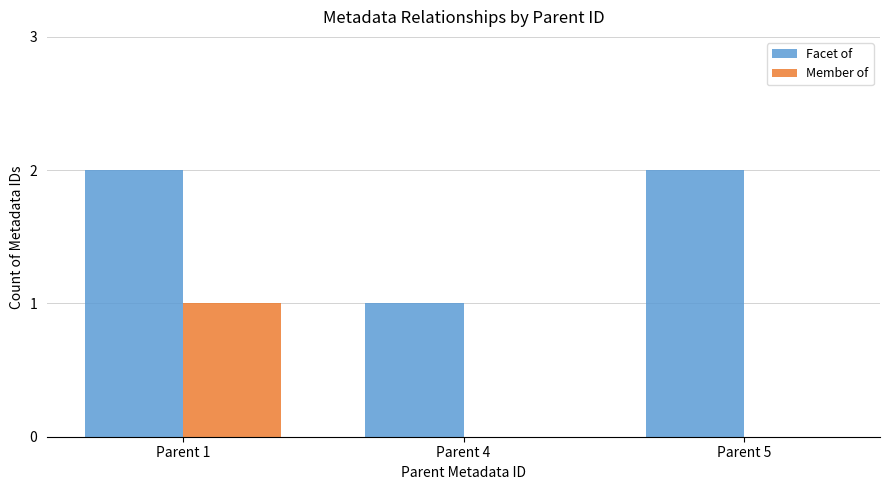

The value of Facet of at Parent 4 is 0. True or false?

False